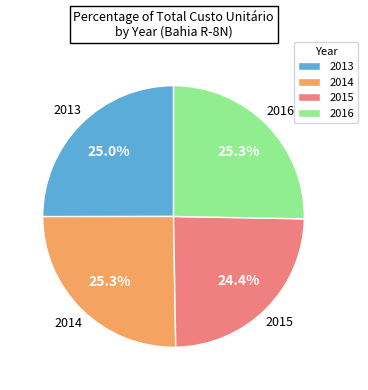

Does 2014 represent more than half of the total?

No